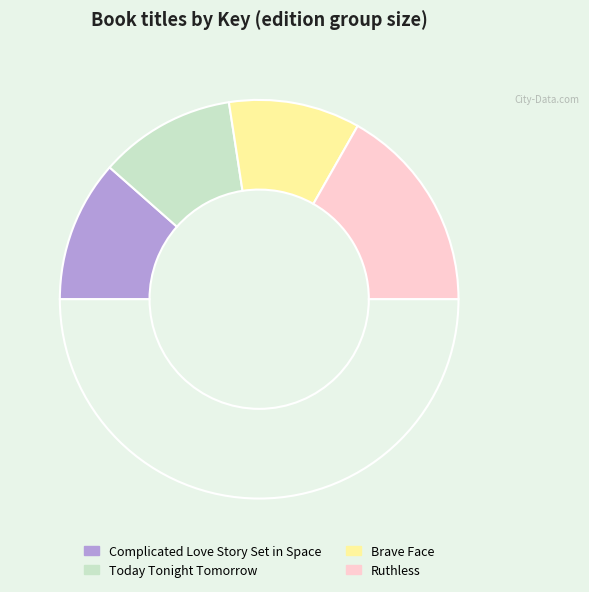

How many slices are in this pie chart?

5